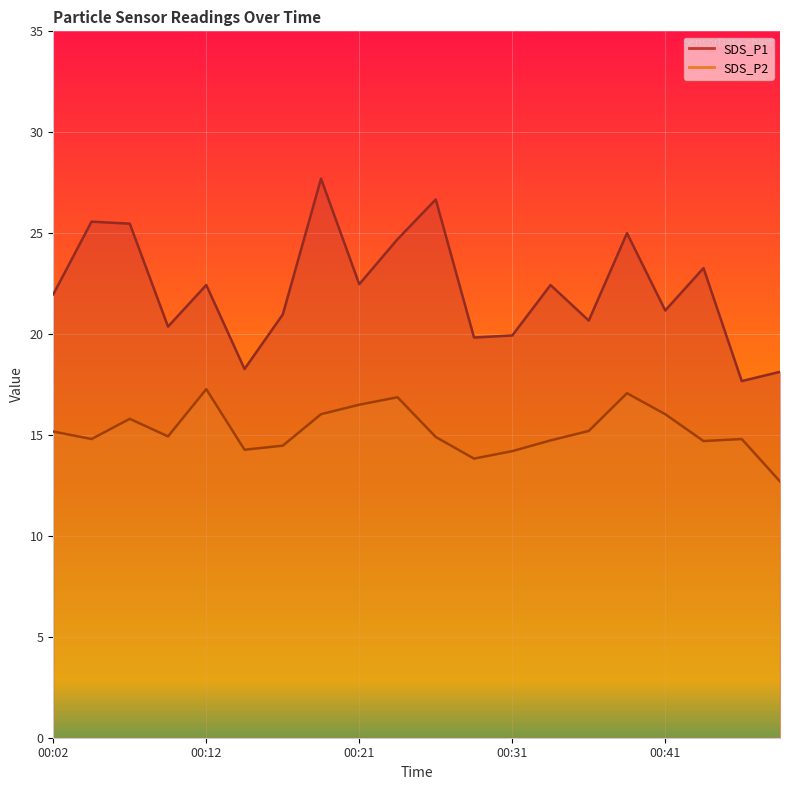

What is the value of the SDS_P1 point at the 18th from the left?

23.3